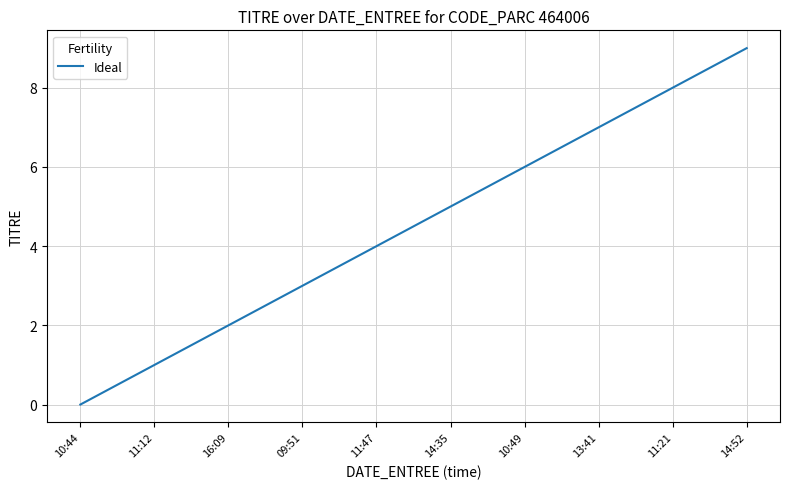

Reading left to right, extract all data points from this chart.

0	1	2	3	4	5	6	7	8	9